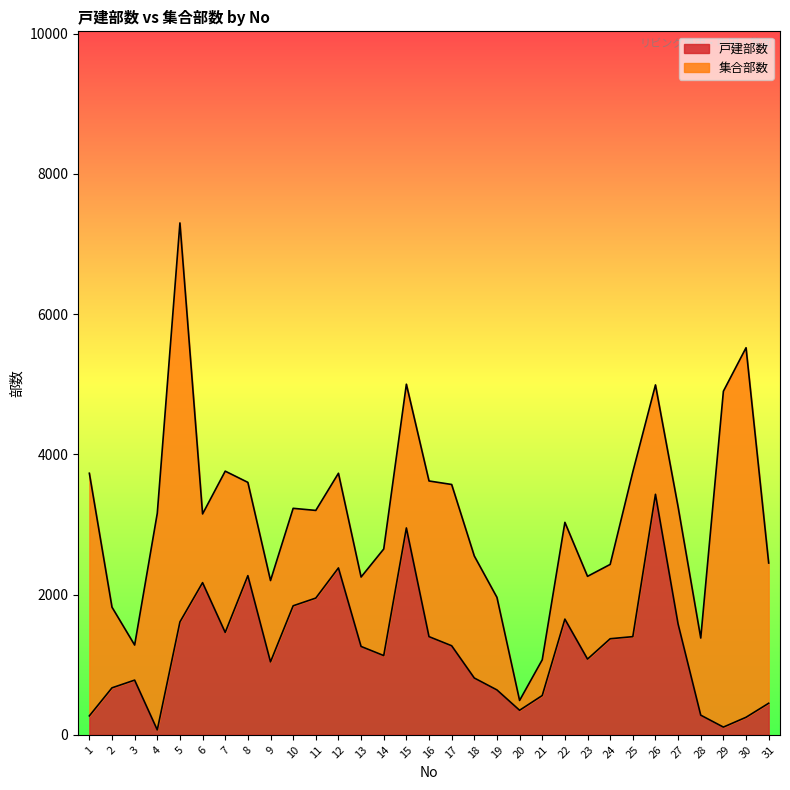

Rank the categories by value from highest to lowest.

26, 15, 12, 8, 6, 11, 10, 22, 5, 27, 7, 16, 25, 24, 17, 13, 14, 23, 9, 18, 3, 2, 19, 21, 31, 20, 28, 1, 30, 29, 4